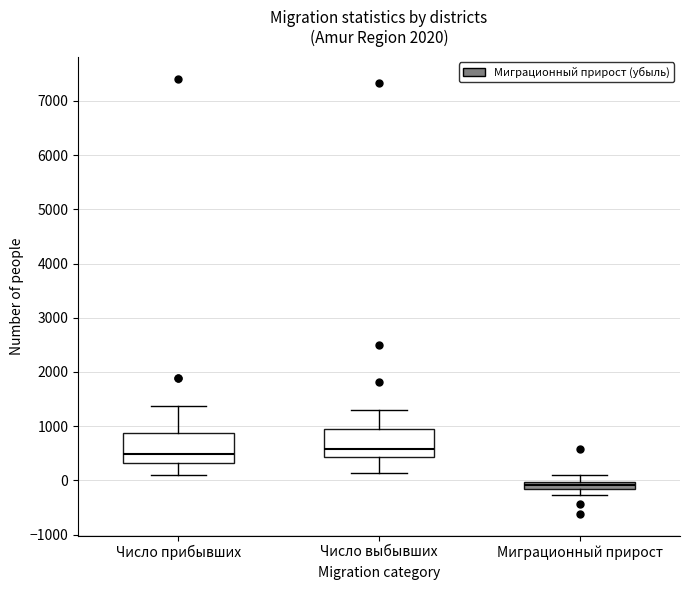

Where is the lower edge of the box for Число выбывших on the y-axis? The values are not printed on the chart, so give them approximately, as read against the axis.

400